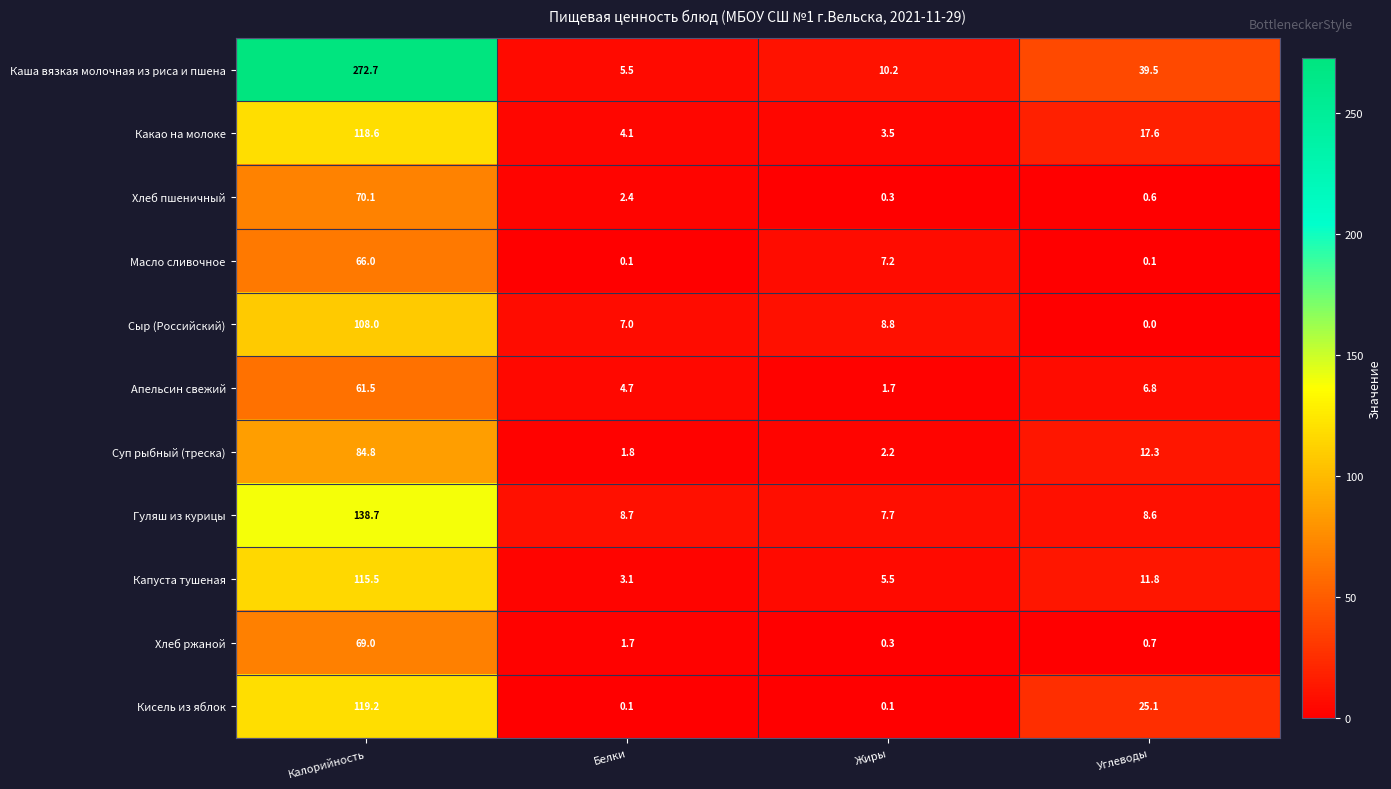

Which series has the largest total across all categories?

Каша вязкая молочная из риса и пшена